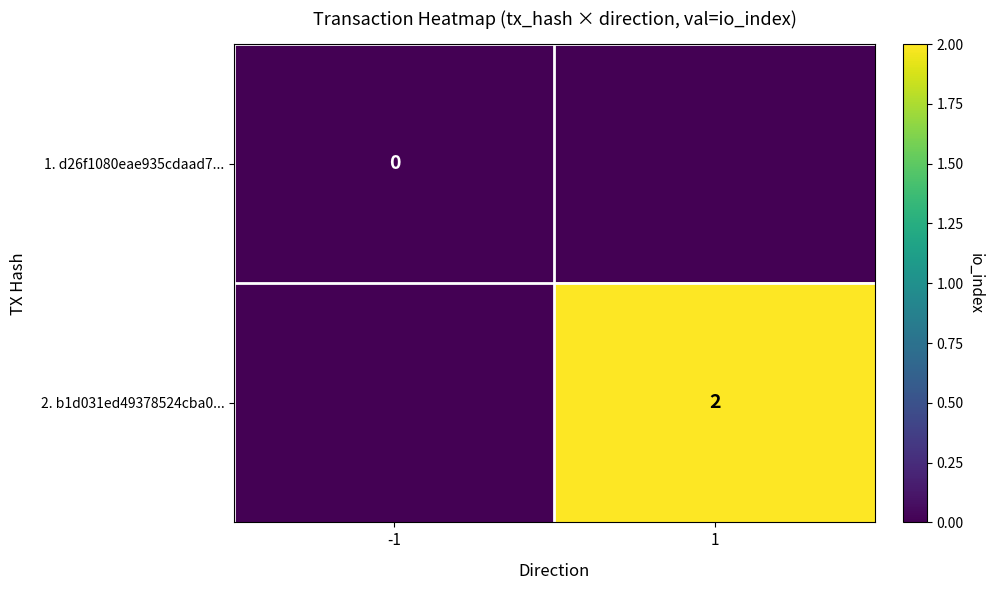

Is the value of 1. d26f1080eae935cdaad7... at -1 greater than the value of 2. b1d031ed49378524cba0... at 1?

No